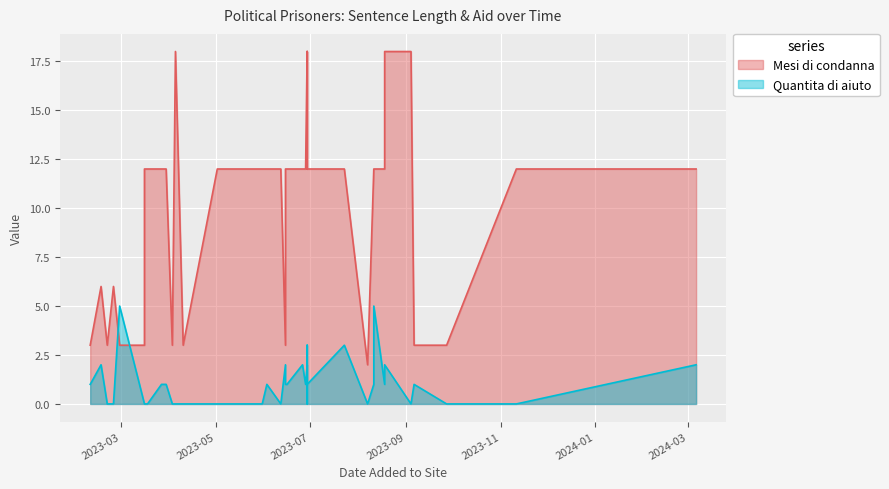

Between which two adjacent categories do Quantita di aiuto and Mesi di condanna first intersect?

2023-02-24 and 2023-02-28